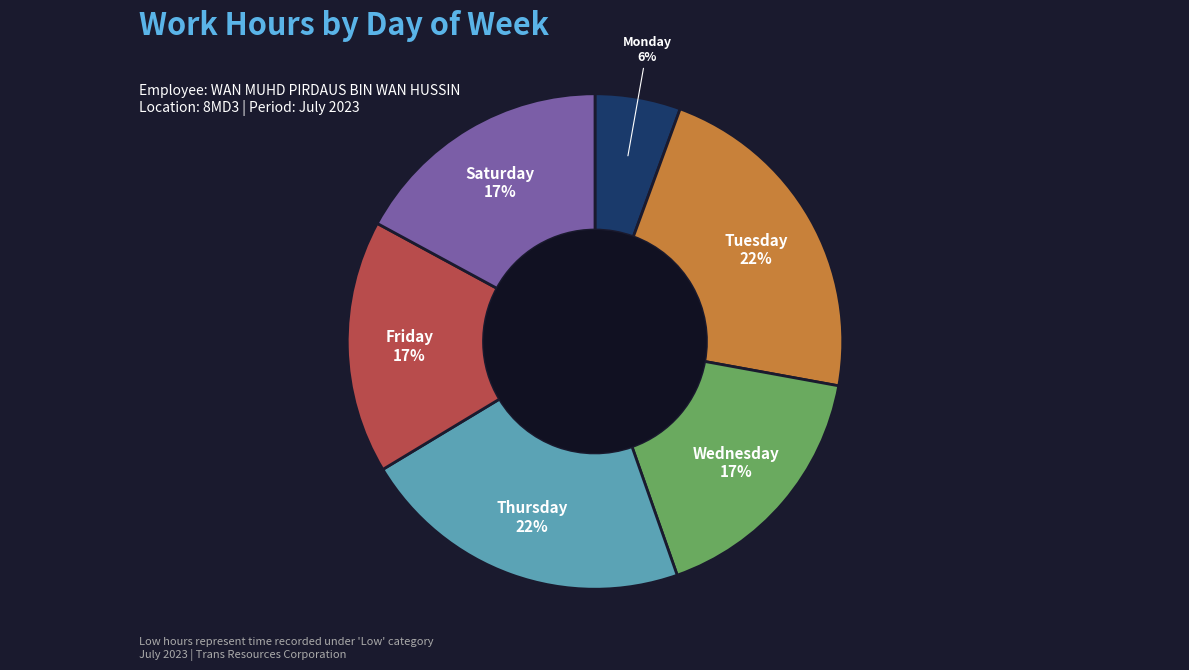

To the nearest percent, what portion does Thursday represent?

22%